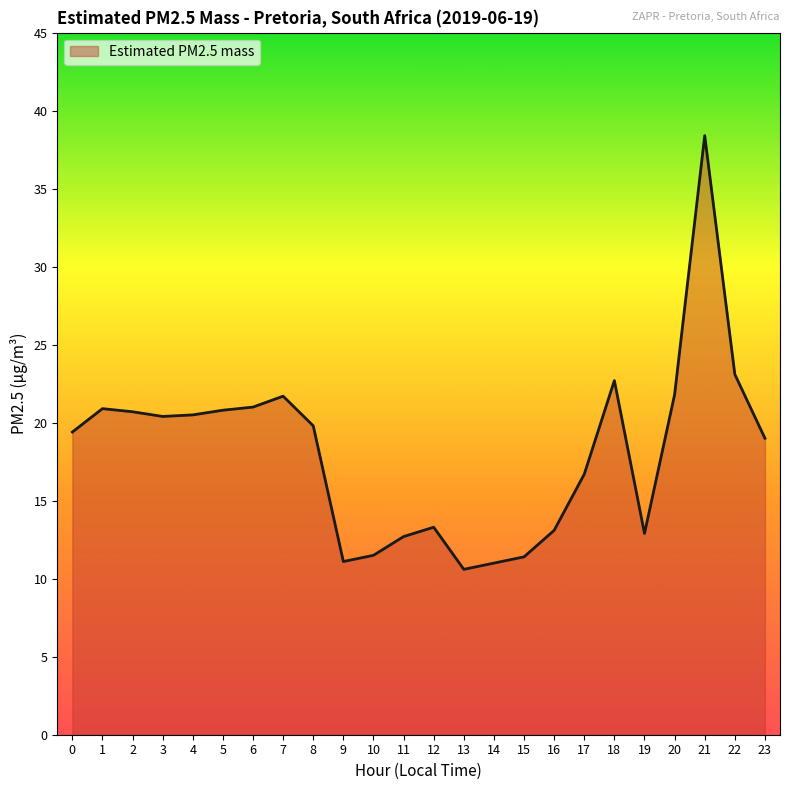

Which label corresponds to the smallest value in the chart?

13